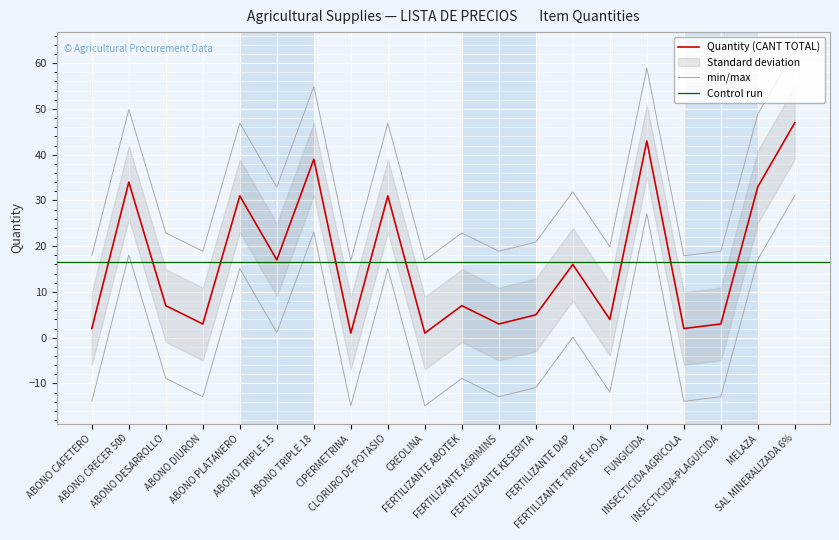

What is the greatest value displayed?

47